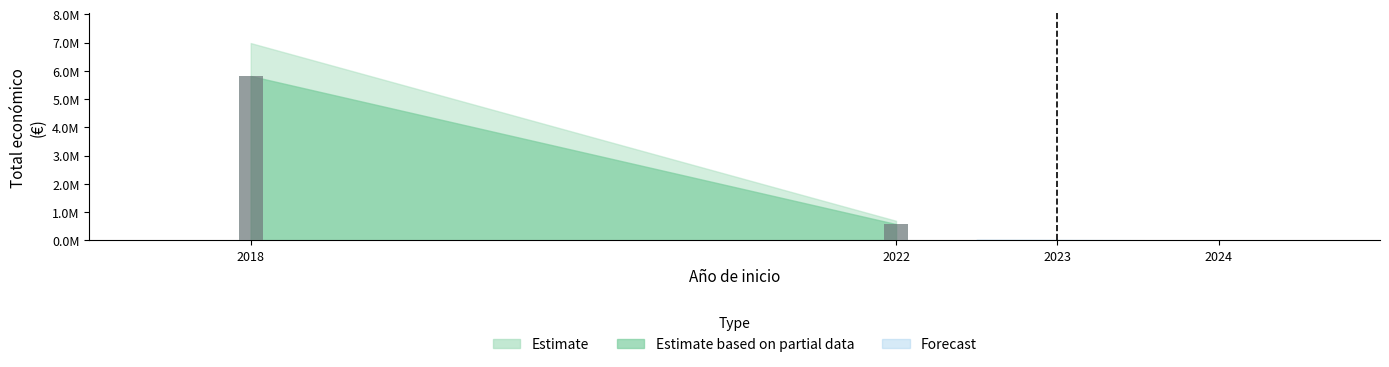

Are the bars horizontal?

No